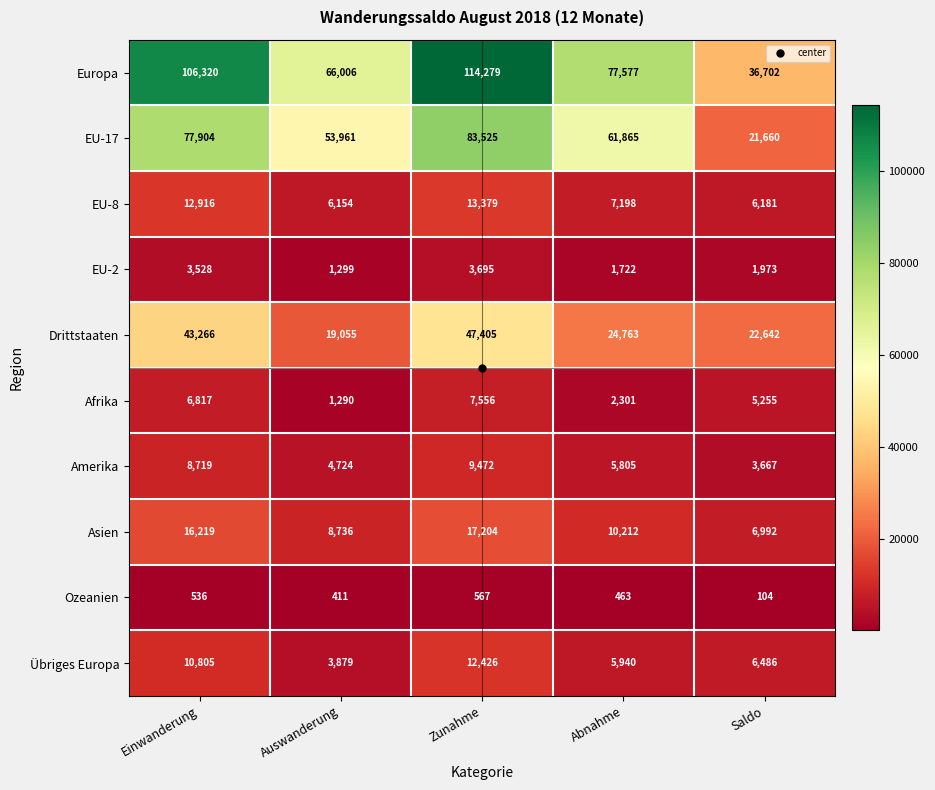

Which category has the highest value in the Afrika series?

Zunahme